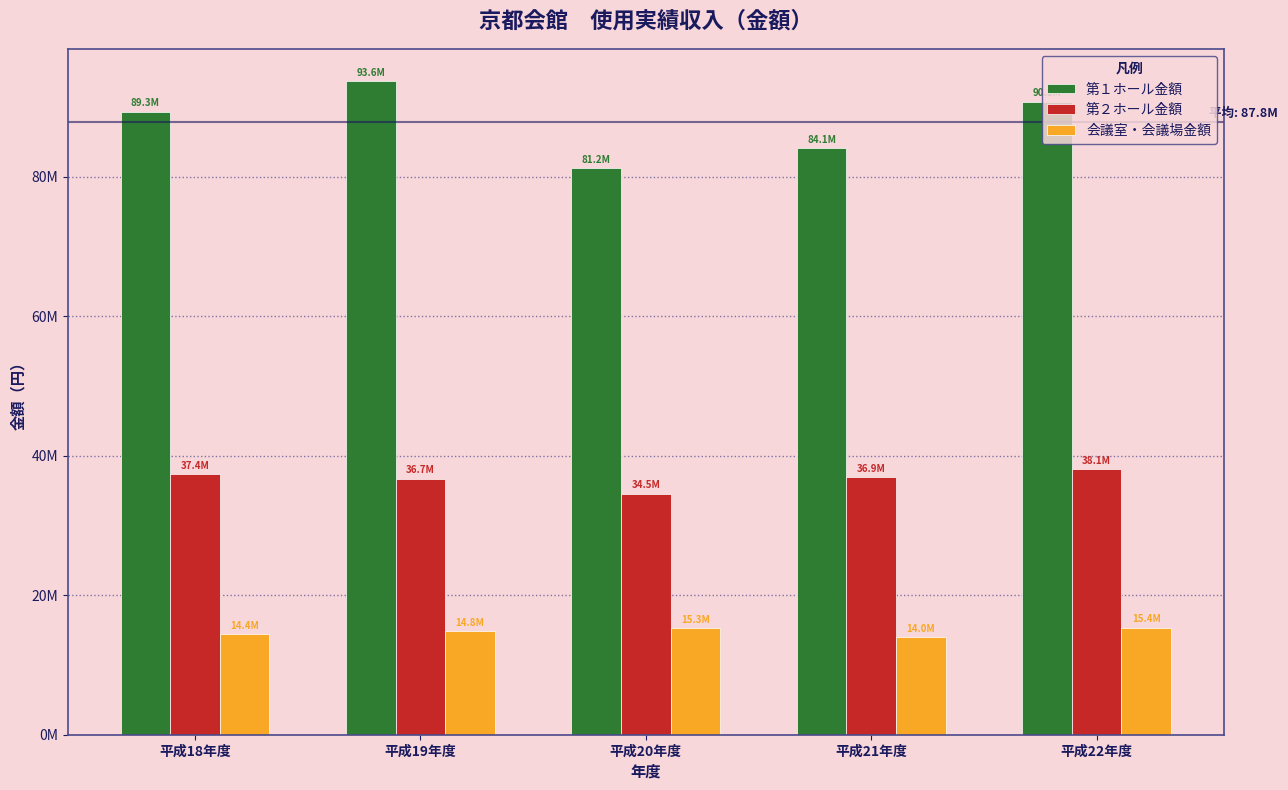

Rank the series at 平成22年度 from highest to lowest value.

第１ホール金額, 第２ホール金額, 会議室・会議場金額